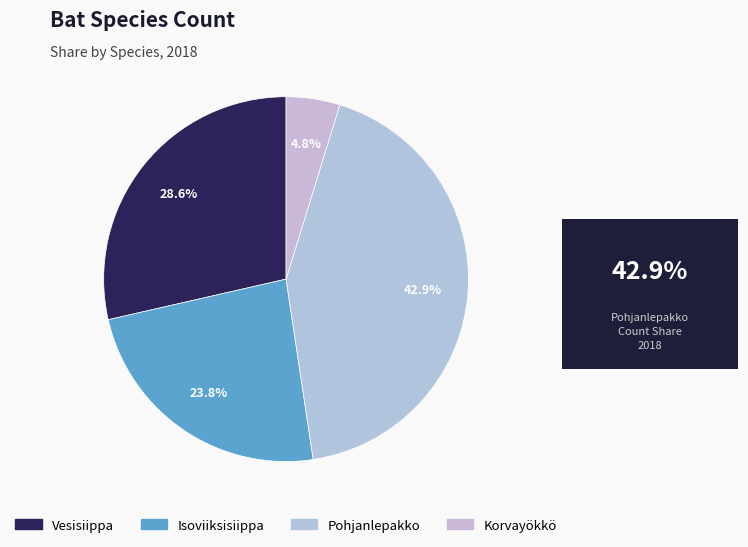

Which slice is the largest?

Pohjanlepakko